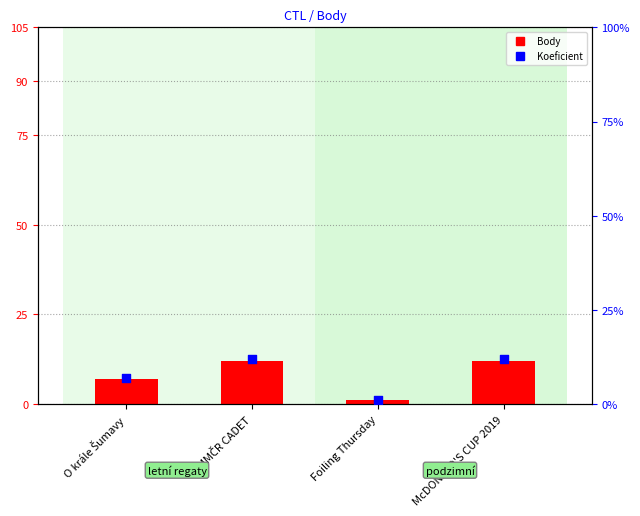

Which series reaches the maximum Y coordinate?

Body